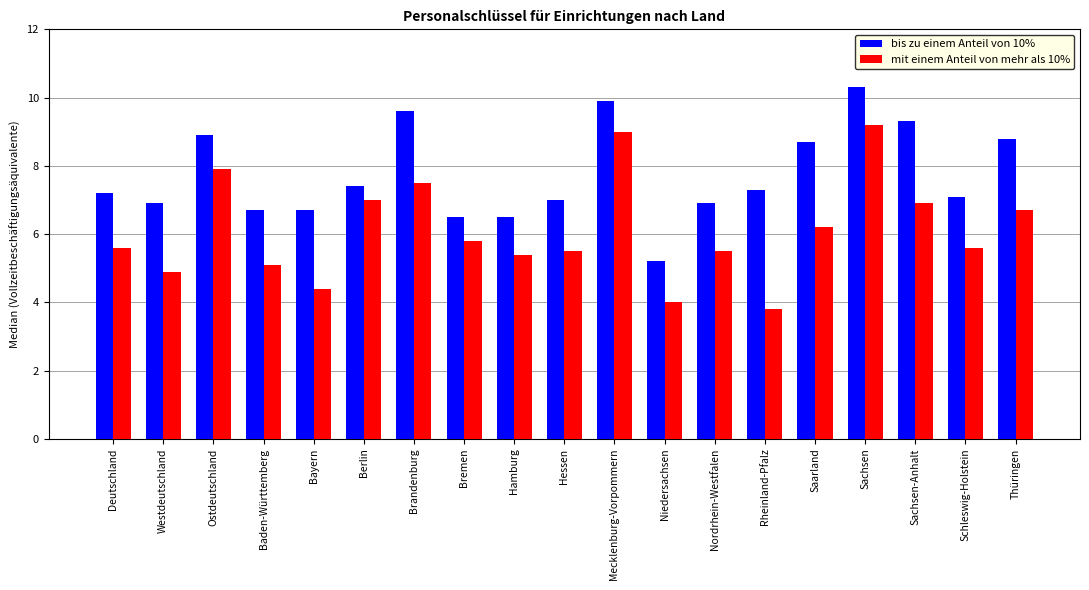

What is the spread (max minus min) of values at Nordrhein-Westfalen?

1.4